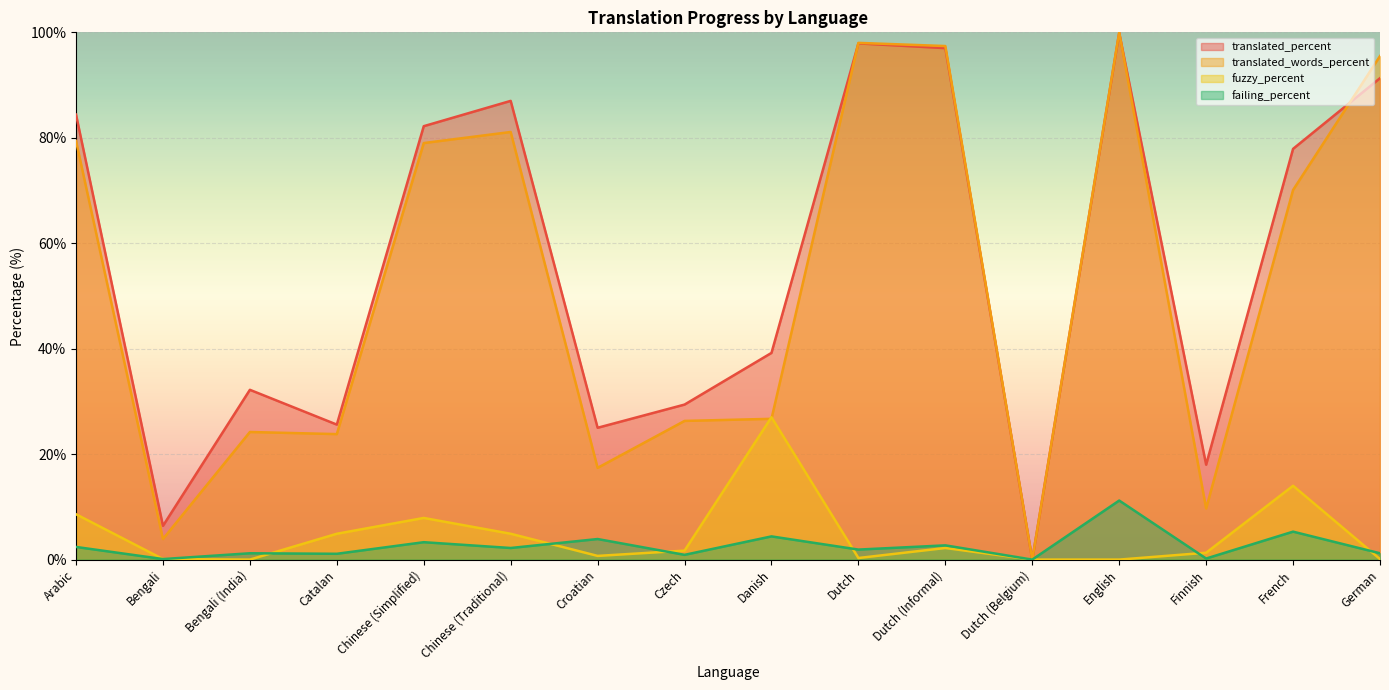

What are all the series names shown in the legend?

translated_percent, translated_words_percent, fuzzy_percent, failing_percent